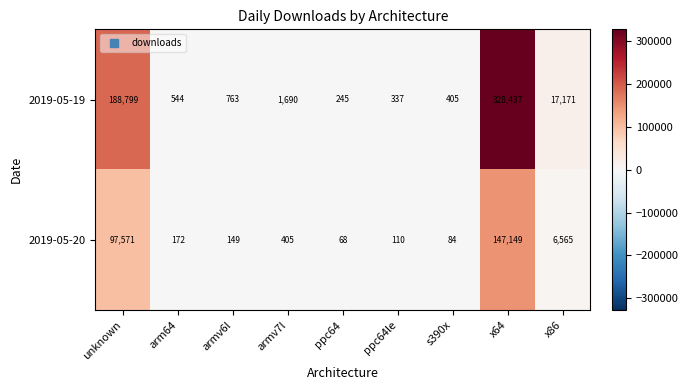

What is the sum of all 2019-05-19 values?

538391